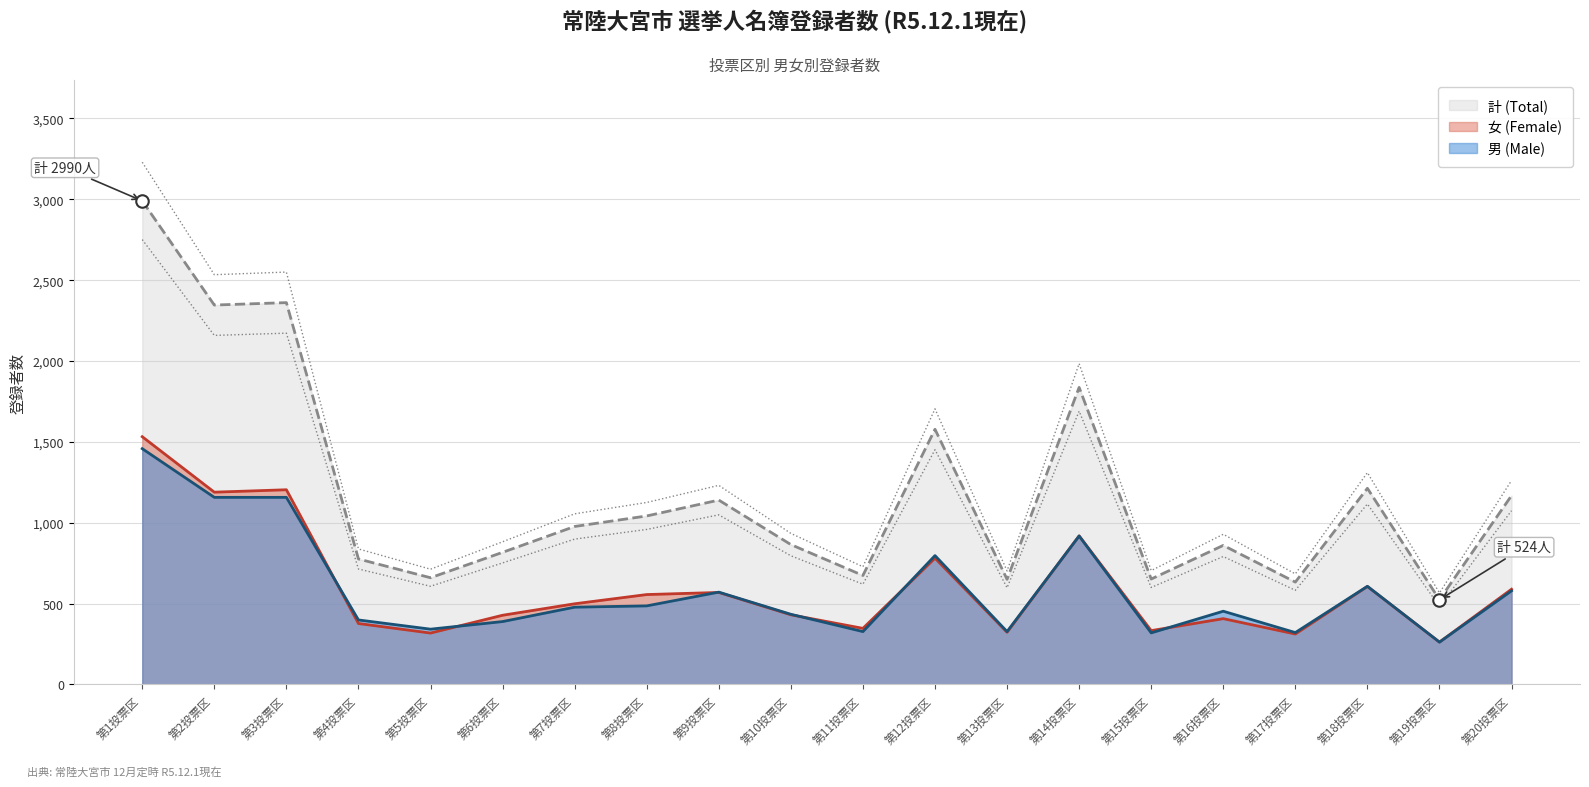

True or false: 女 (Female) and 計 (Total) cross at least once.

False